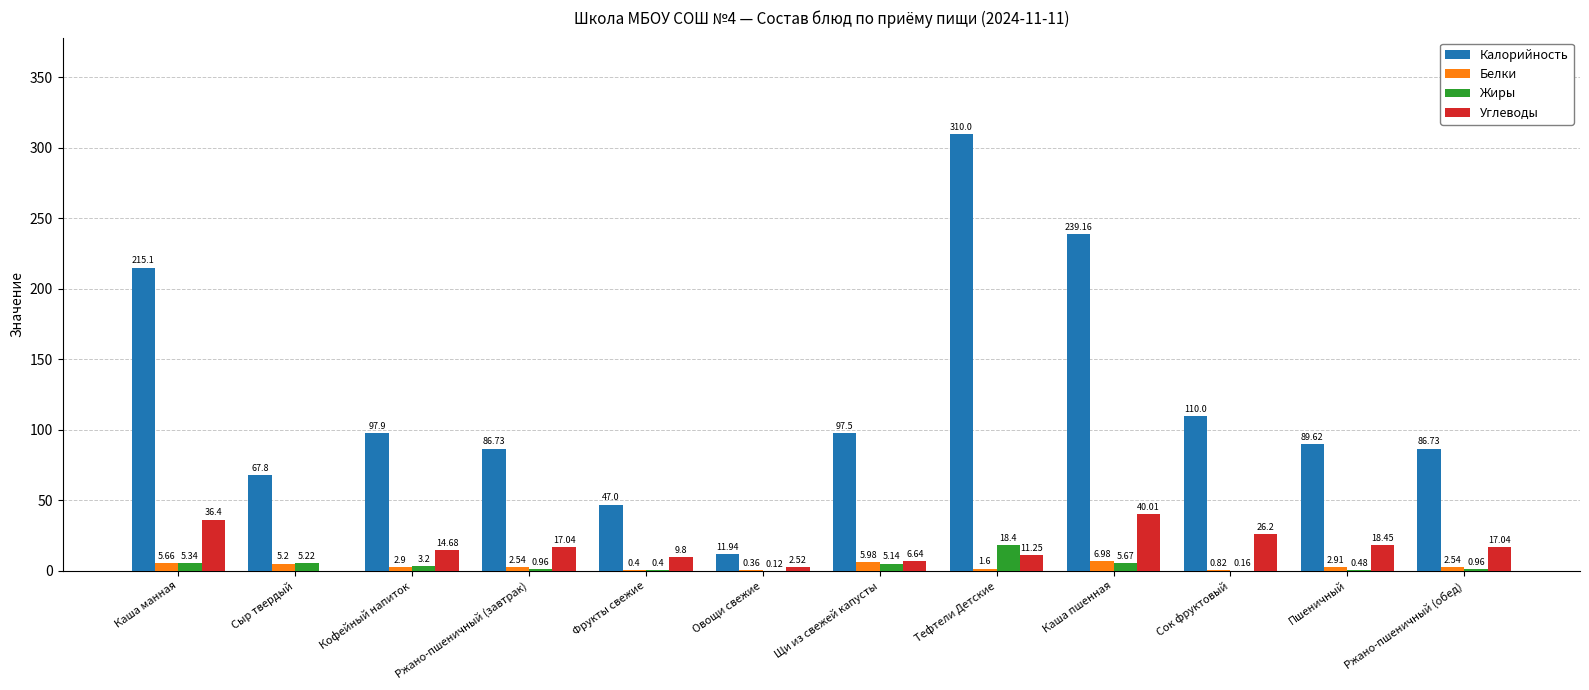

Are the bars grouped side by side (vs. stacked)?

Yes